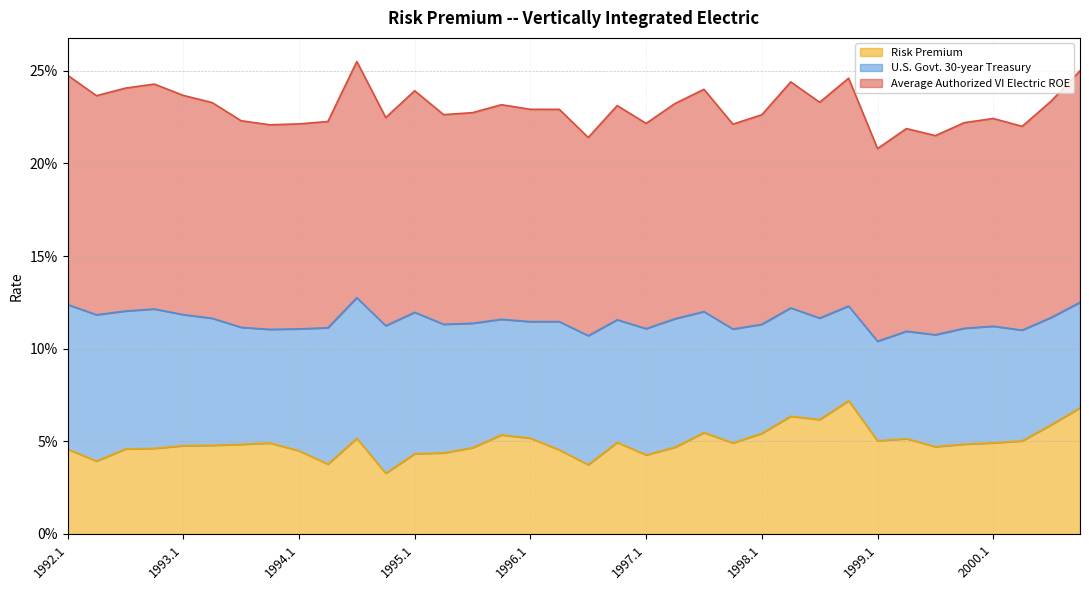

At which category does Risk Premium reach its first local peak?

1993.4